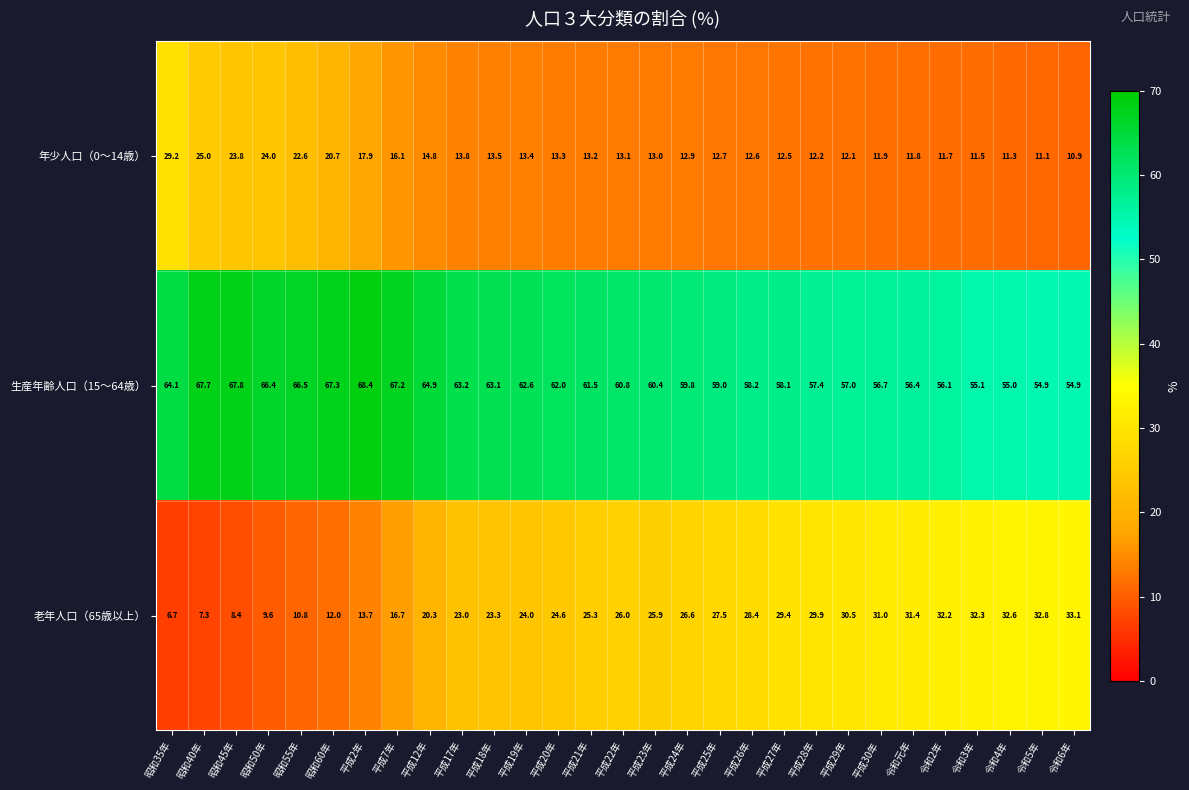

What is the average value of the 生産年齢人口（15～64歳） series?

61.1